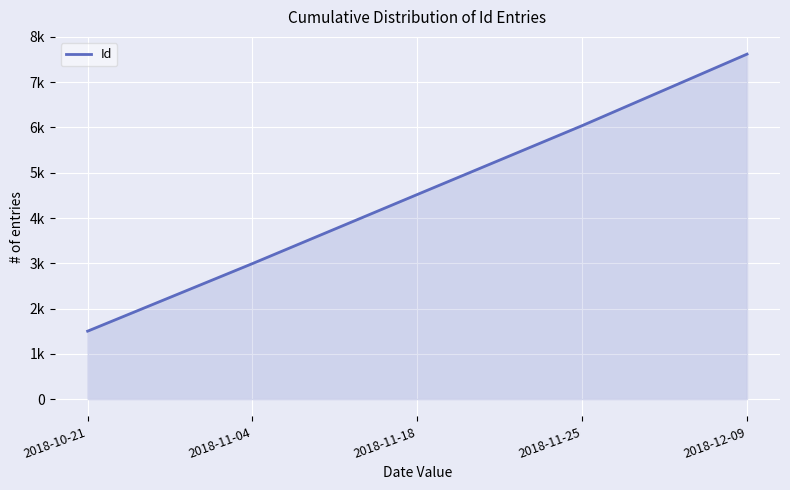

Is this an area chart (filled region under the line)?

Yes